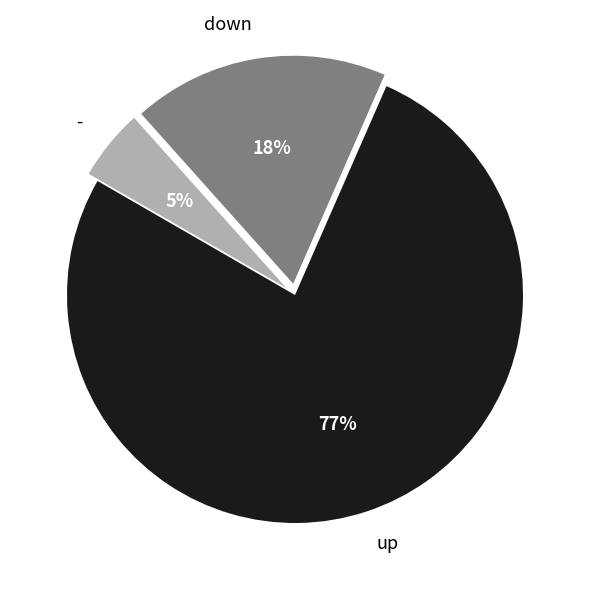

Which has a higher value, down or -?

down